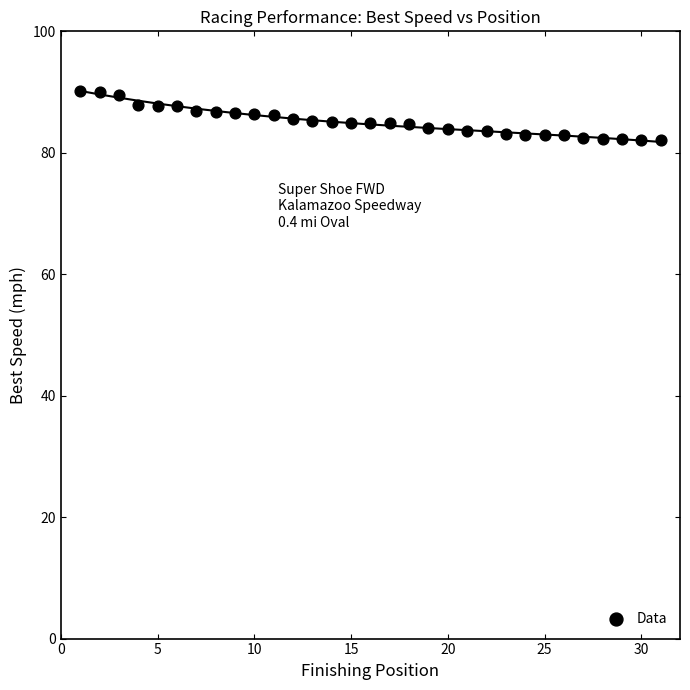

What is the range of X values (max minus min)?

30.0